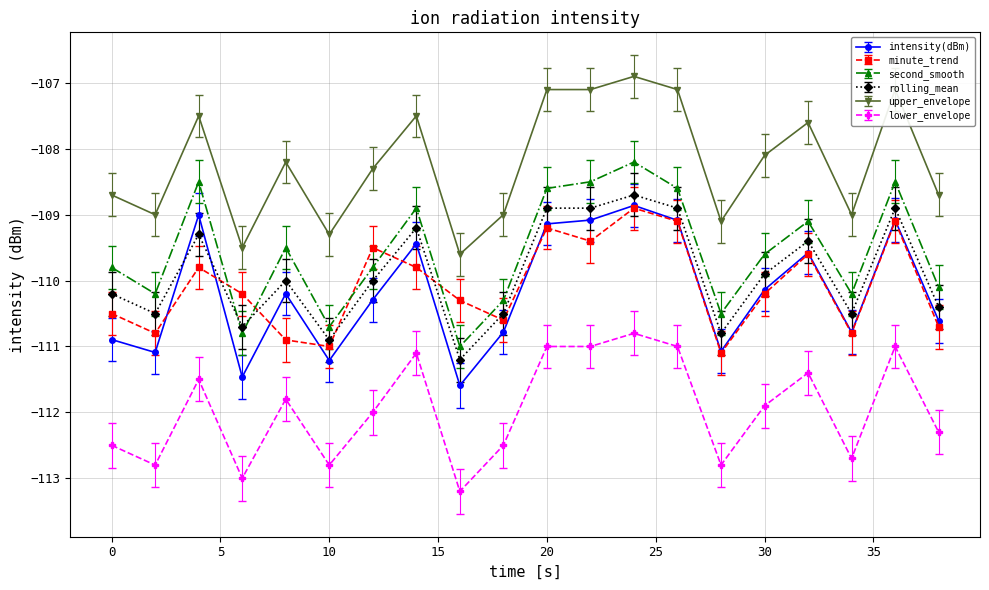

What is the minimum value for minute_trend?

-111.1